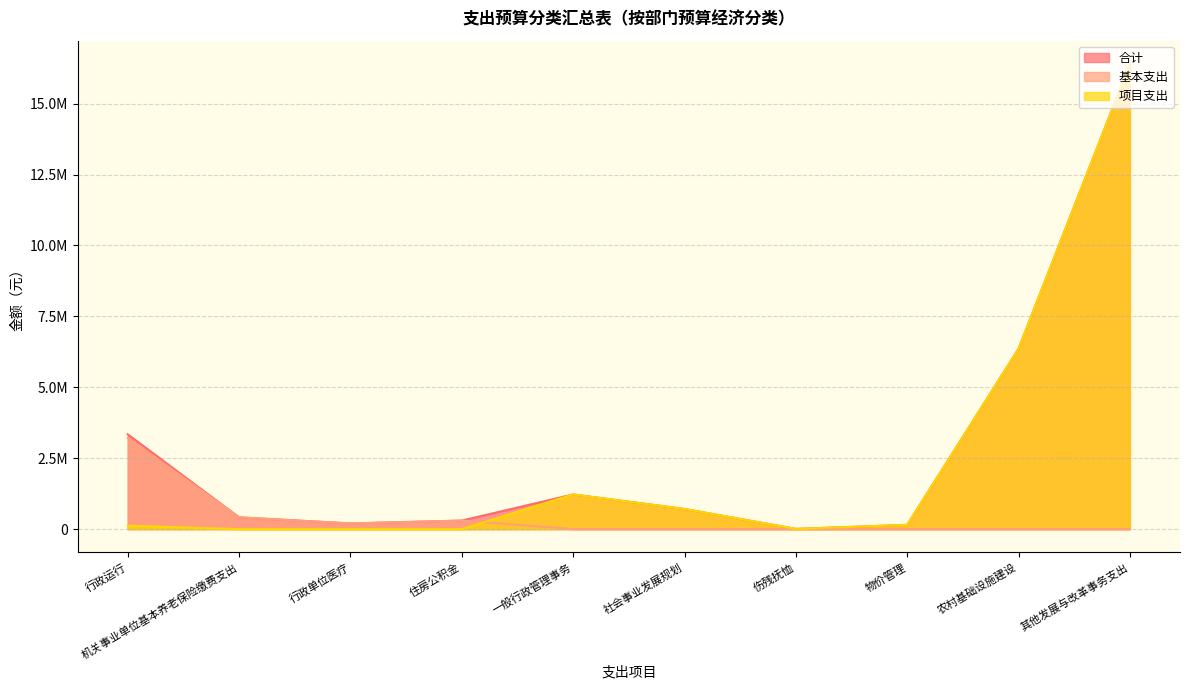

What is the difference between the maximum and minimum values in the 其他发展与改革事务支出 series?

16400000.0